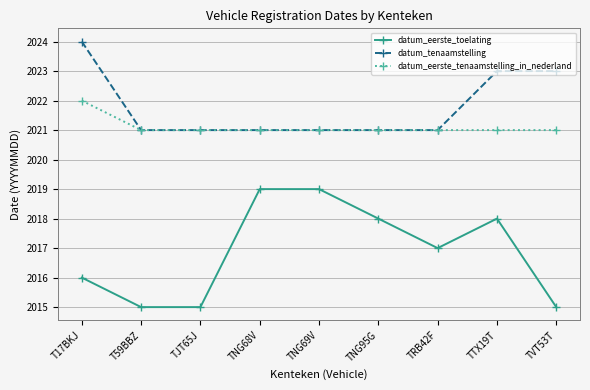

What position from the left is TNG69V?

5